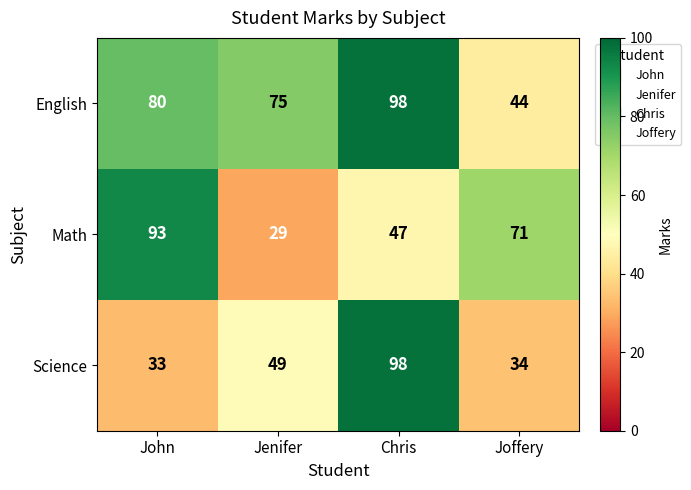

At which category does the chart reach its minimum across all series?

Jenifer